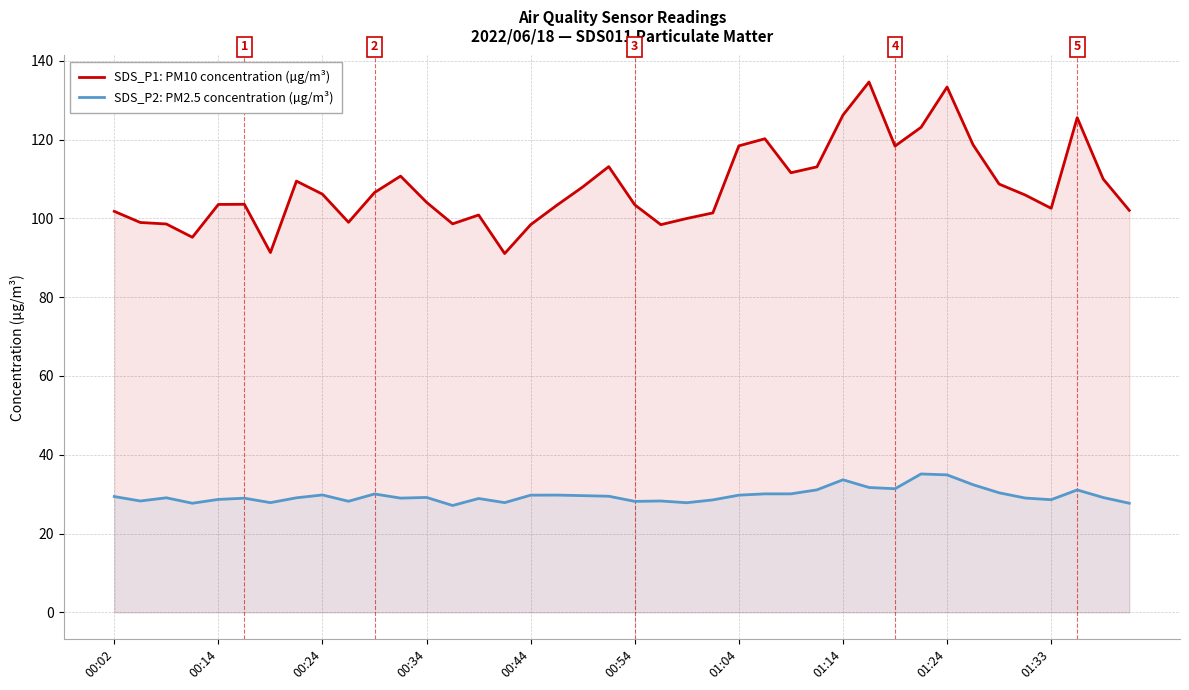

Which series has the largest range (max minus min)?

SDS_P1: PM10 concentration (µg/m³)